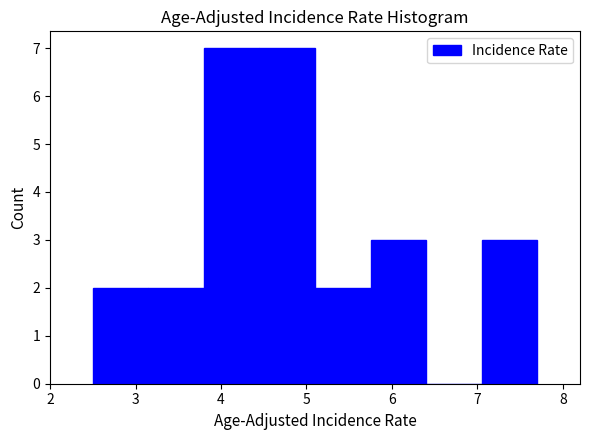

Reading left to right, list every bar in this chart as the range it spans on the x-axis followed by its height. Neither the bar edges nor the heights are printed on the chart, so give them approximately, as read against the axes.

2.50 to 3.15: 2
3.15 to 3.80: 2
3.80 to 4.45: 7
4.45 to 5.10: 7
5.10 to 5.75: 2
5.75 to 6.40: 3
6.40 to 7.05: 0
7.05 to 7.70: 3